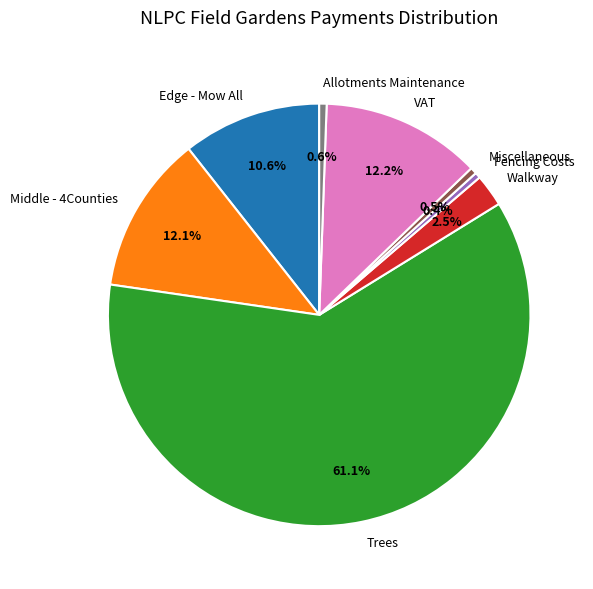

True or false: Trees accounts for 53% of the total.

False